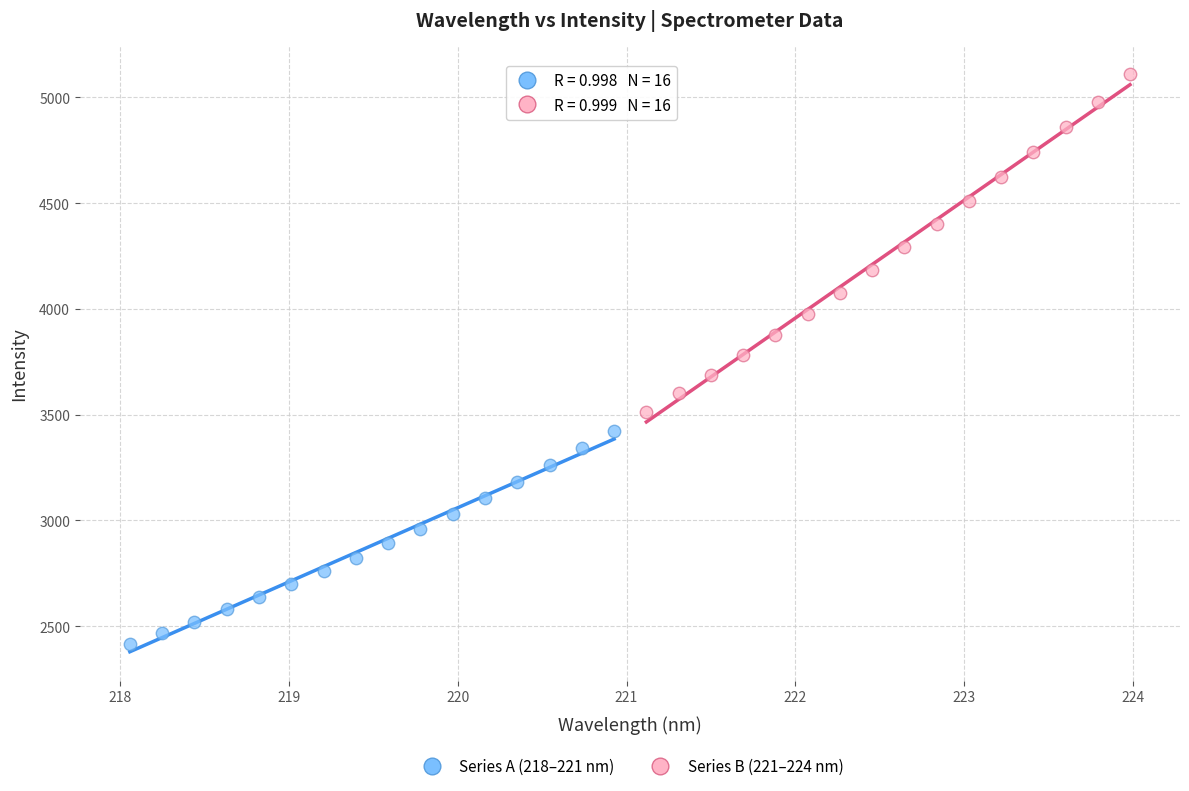

Which series reaches the maximum Y coordinate?

Series B (221–224 nm)